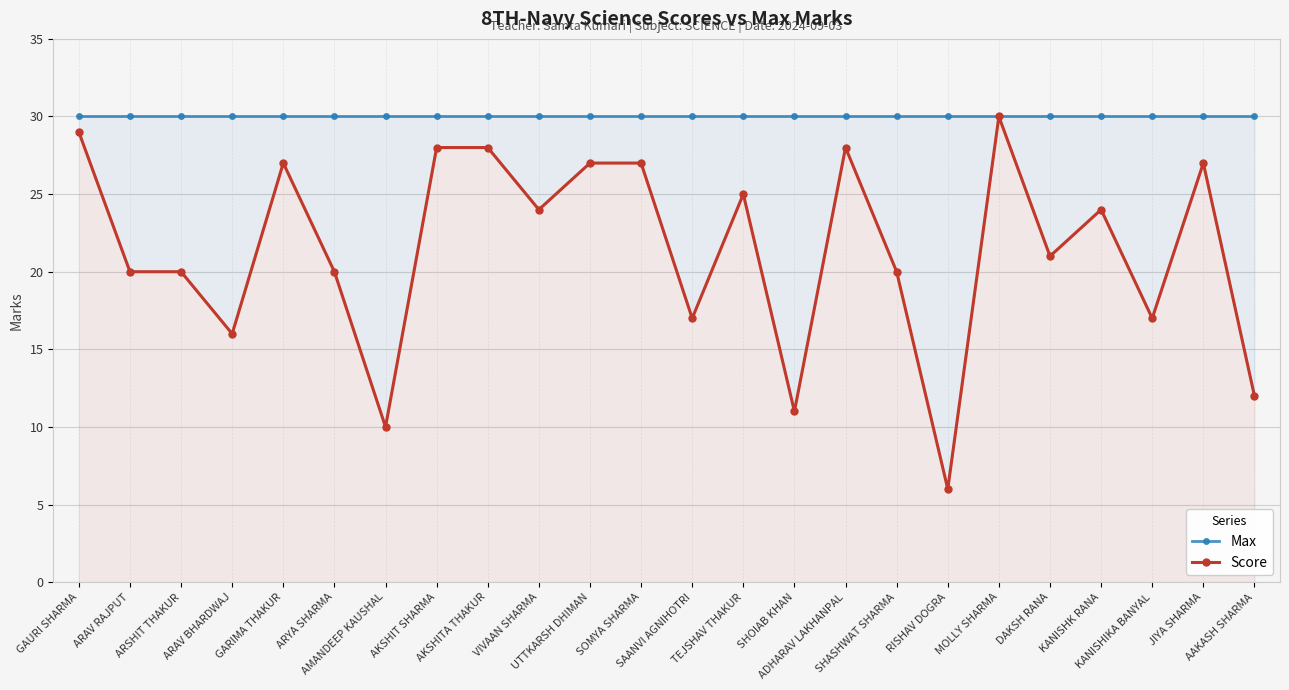

At which category is the sum across all series the highest?

MOLLY SHARMA